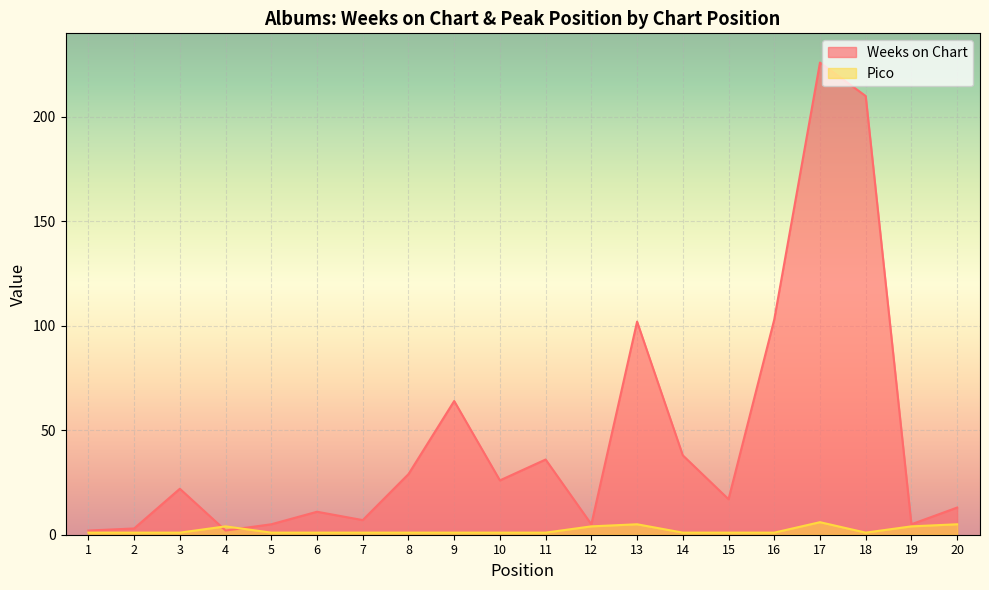

What is the difference between the second highest and minimum values in the Pico series?

4